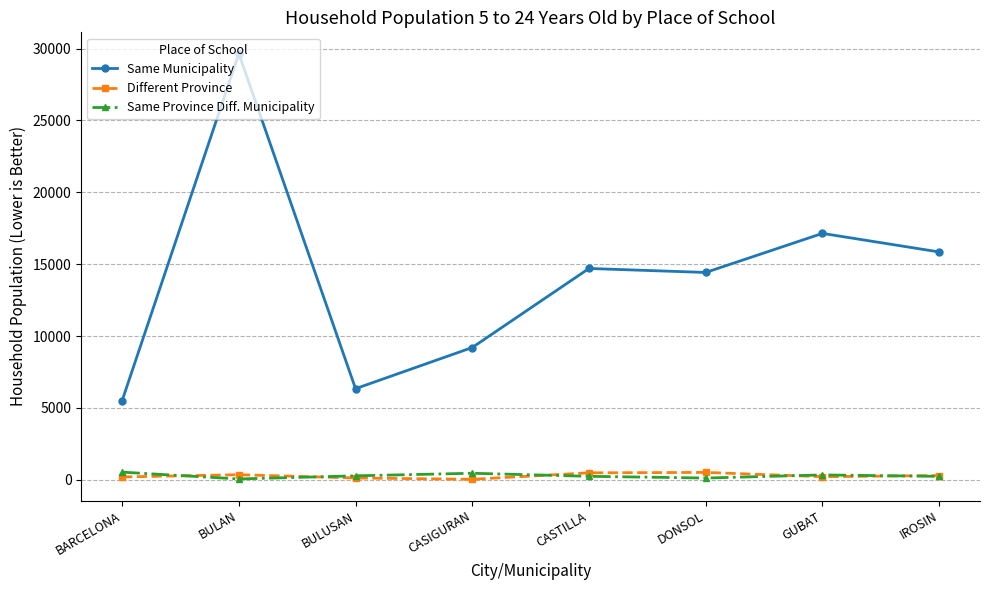

At which category does the chart reach its peak across all series?

BULAN